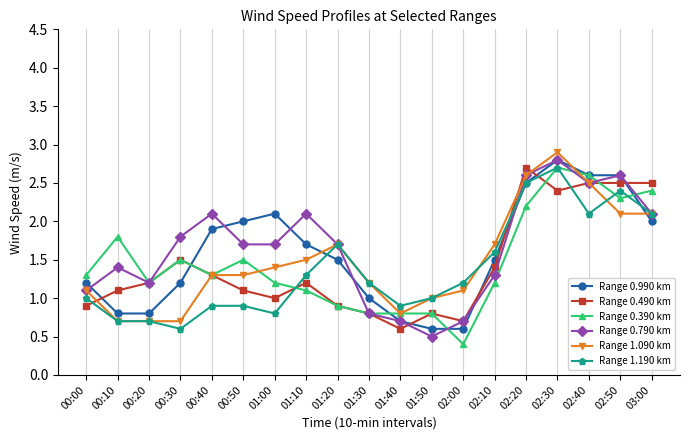

After their last crossing, which series has the higher values: Range 1.190 km or Range 0.490 km?

Range 0.490 km